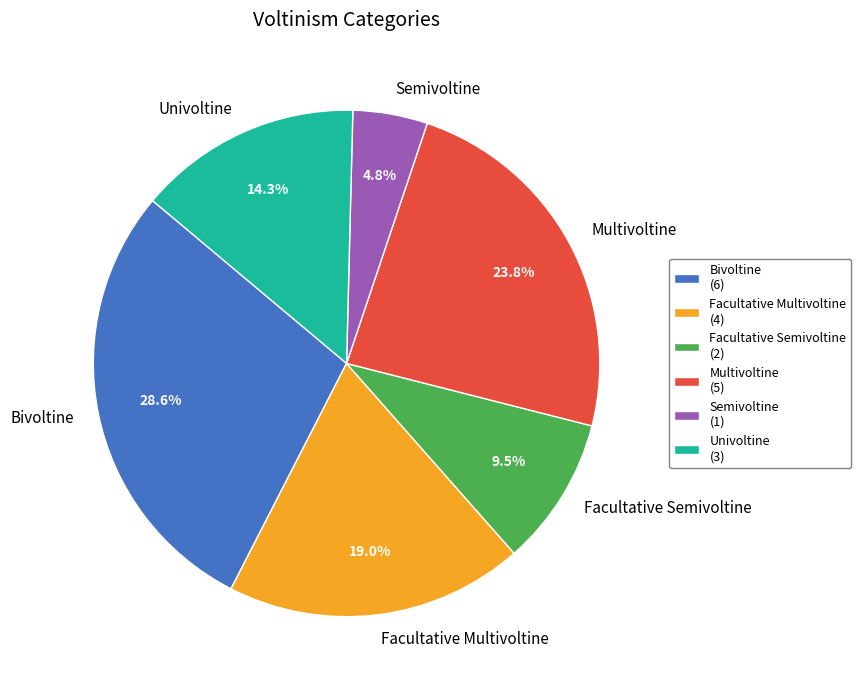

To the nearest percent, what is the difference between the largest and smallest slice percentages?

24%